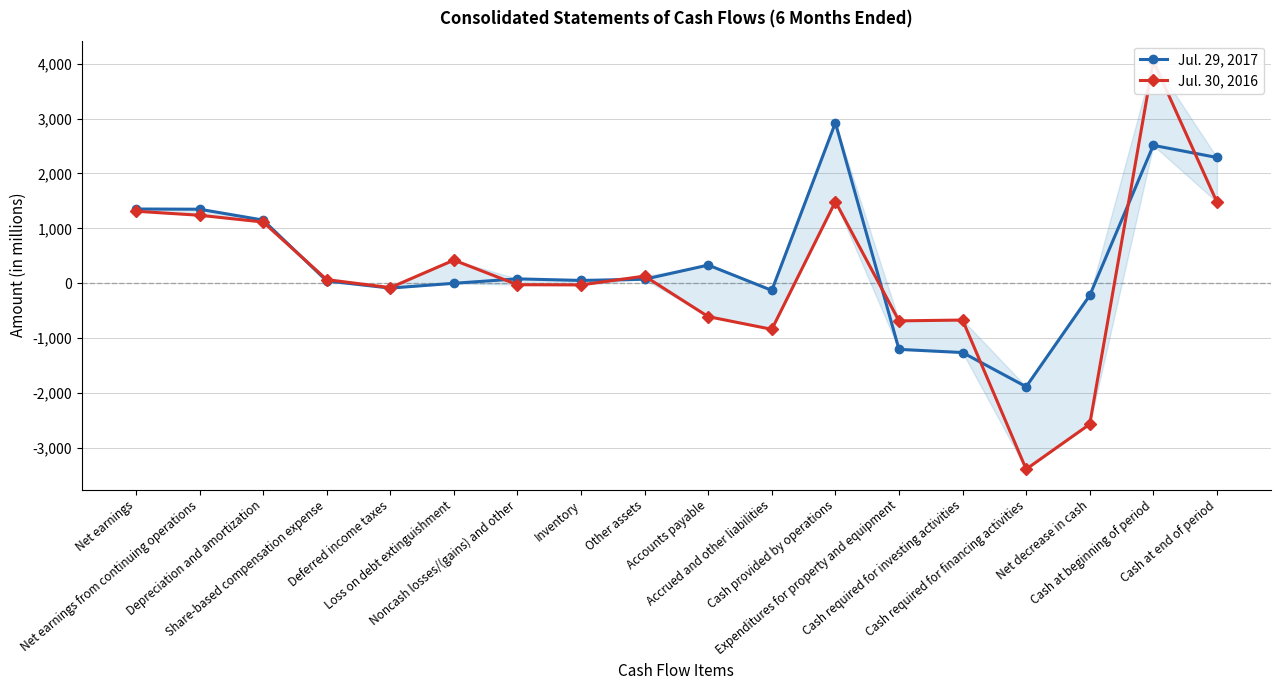

Read the Jul. 30, 2016 value at Cash required for investing activities, to the nearest 100.

-700